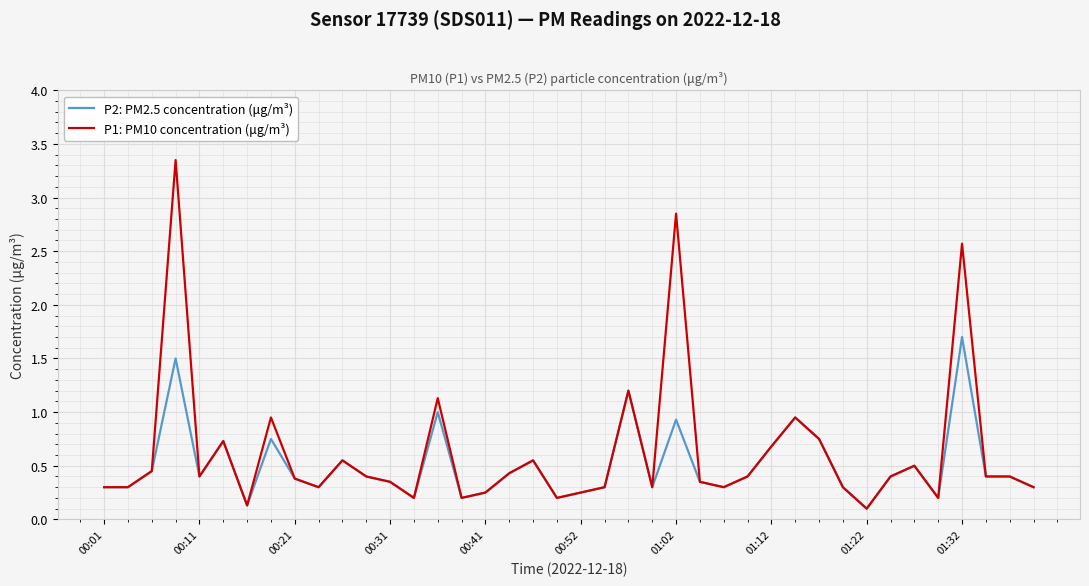

Which series has the widest spread of values?

P1: PM10 concentration (μg/m³)